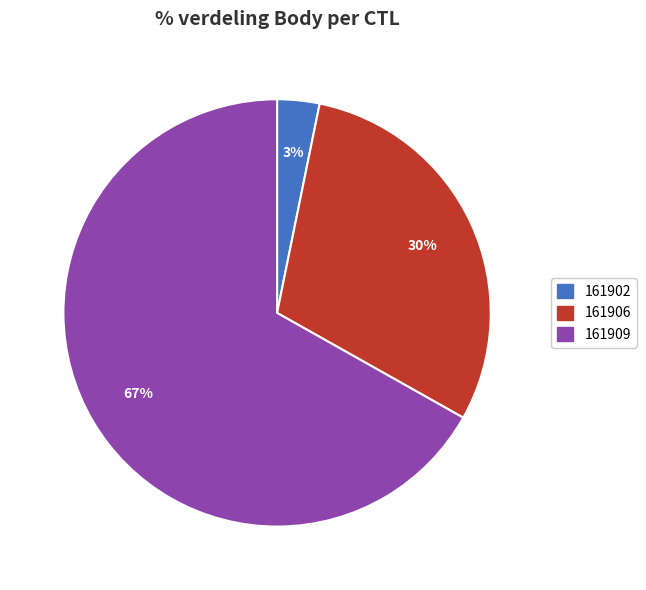

Which has a higher value, 161906 or 161909?

161909